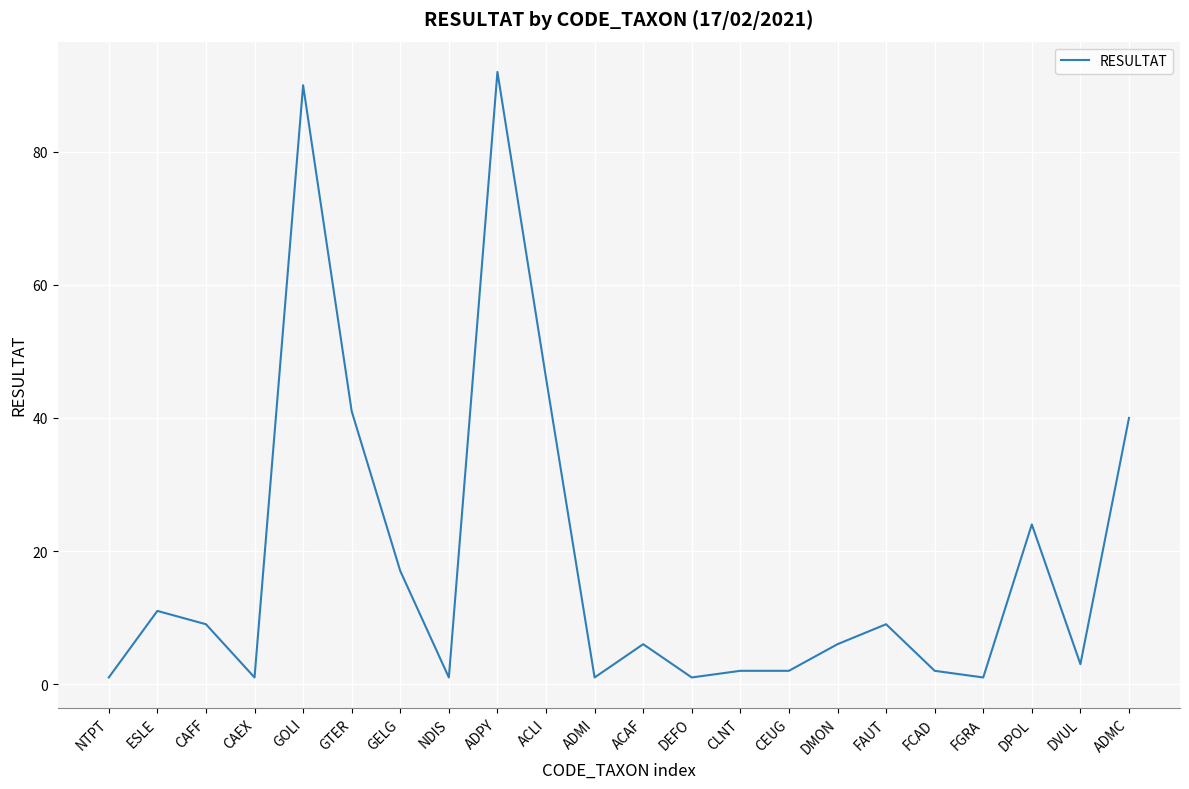

What is the sum of all values?

406